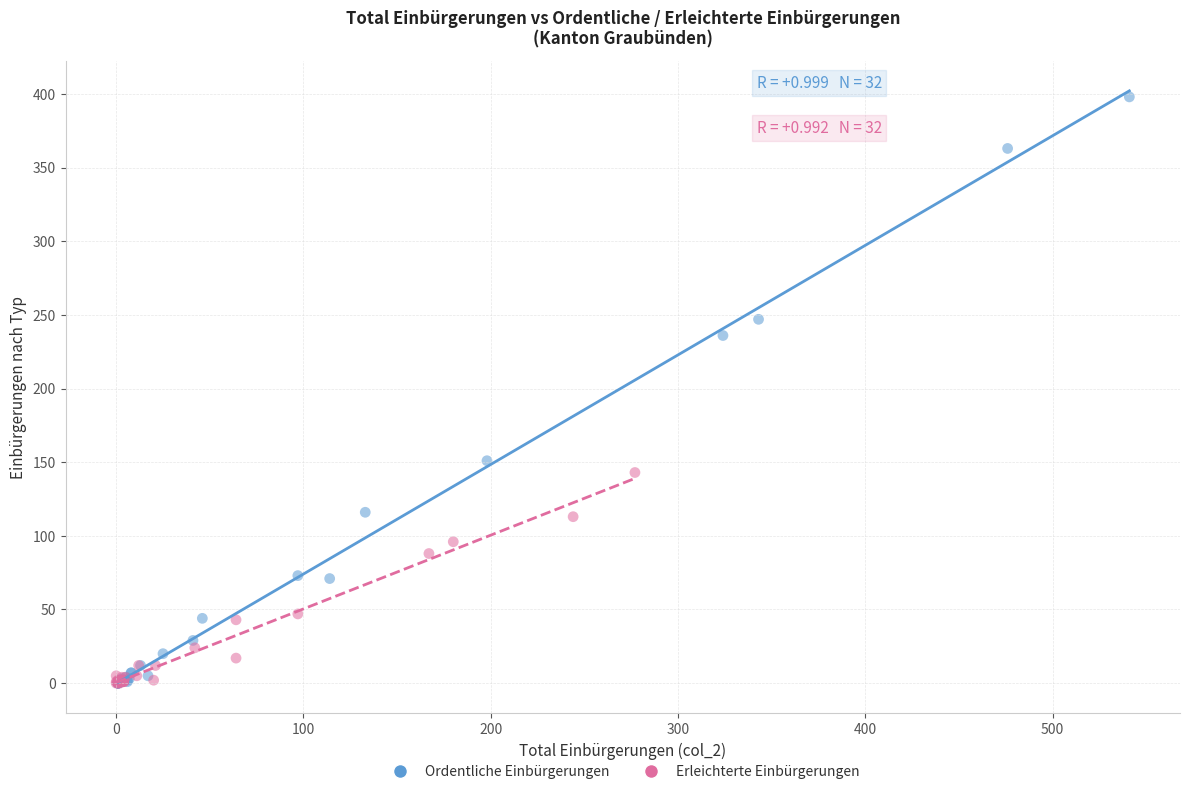

Which series contains the highest Y value?

Ordentliche Einbürgerungen